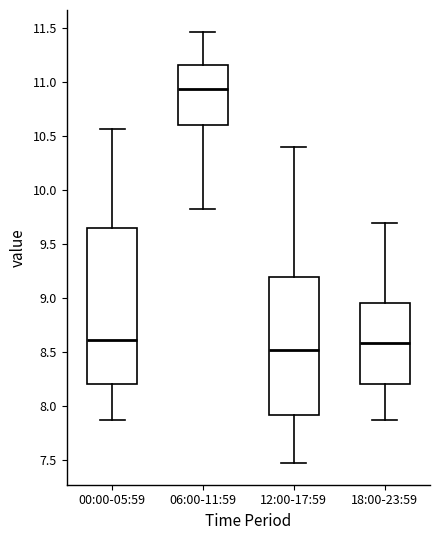

Which box has the lowest median line?

12:00-17:59